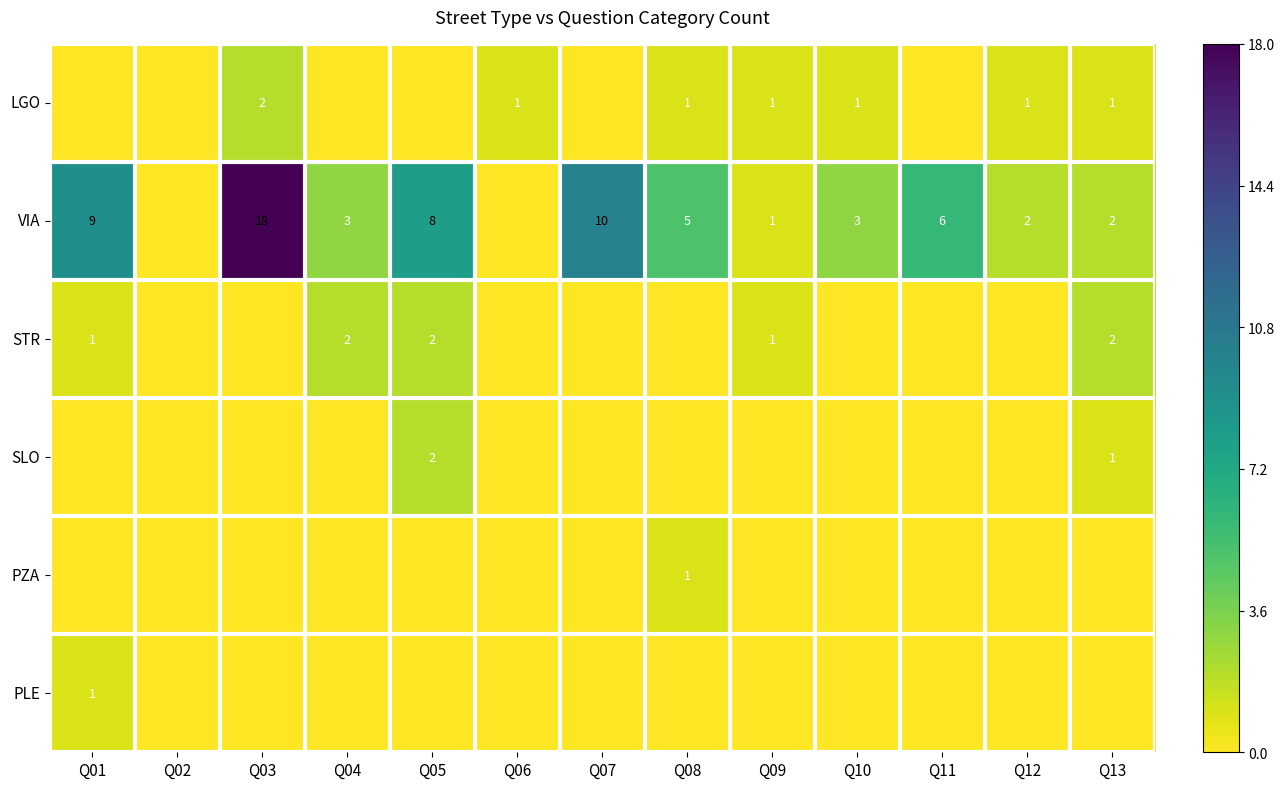

The value of VIA at Q04 is 3. True or false?

True